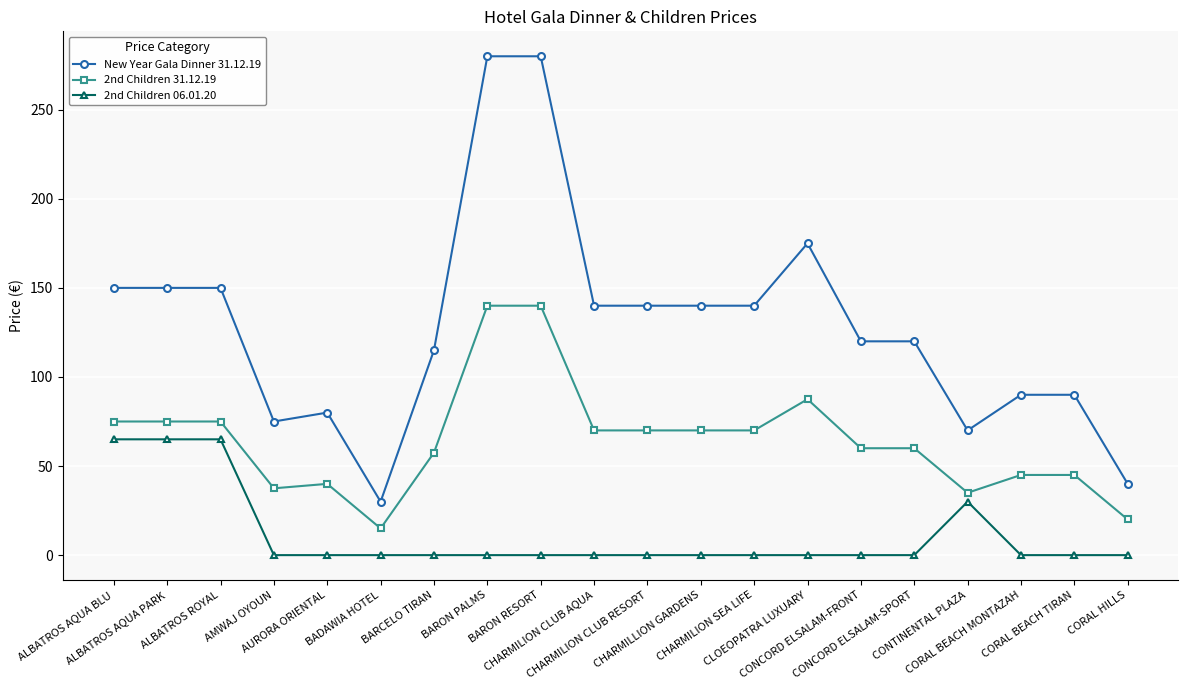

What is the highest value of the New Year Gala Dinner 31.12.19 series?

280.0